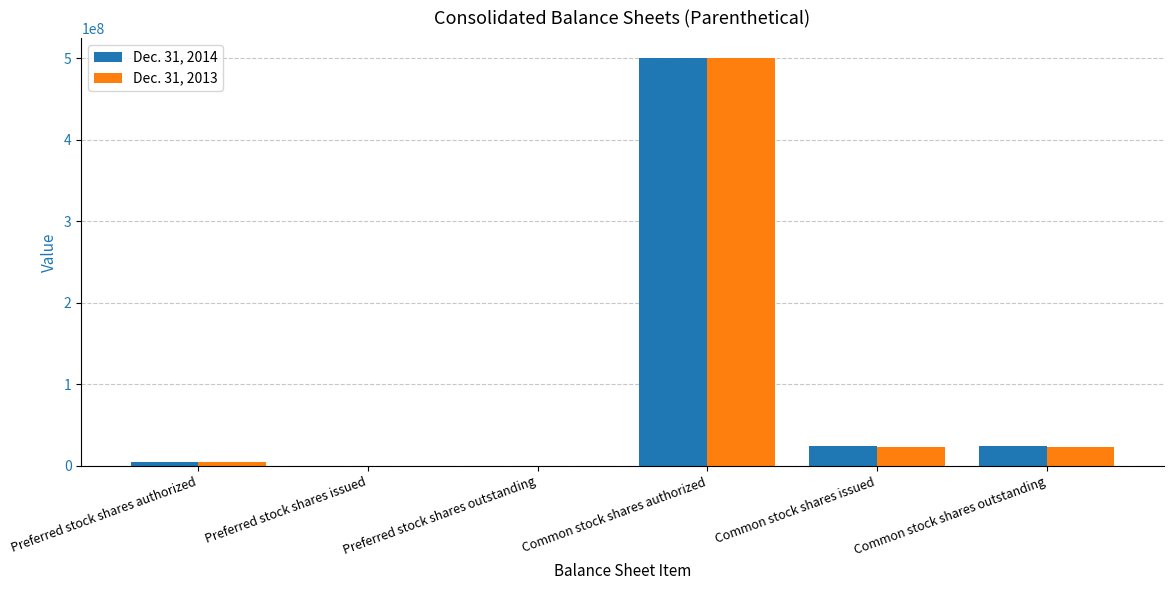

At which label does Dec. 31, 2013 first exceed 23421481?

Common stock shares authorized